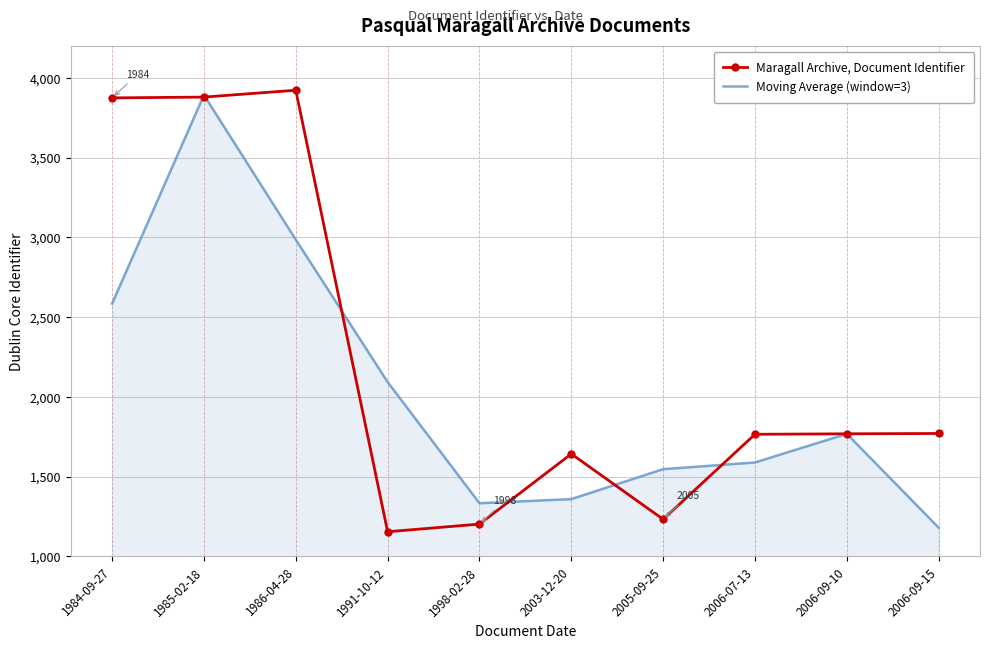

Count the number of categories in the chart.

10